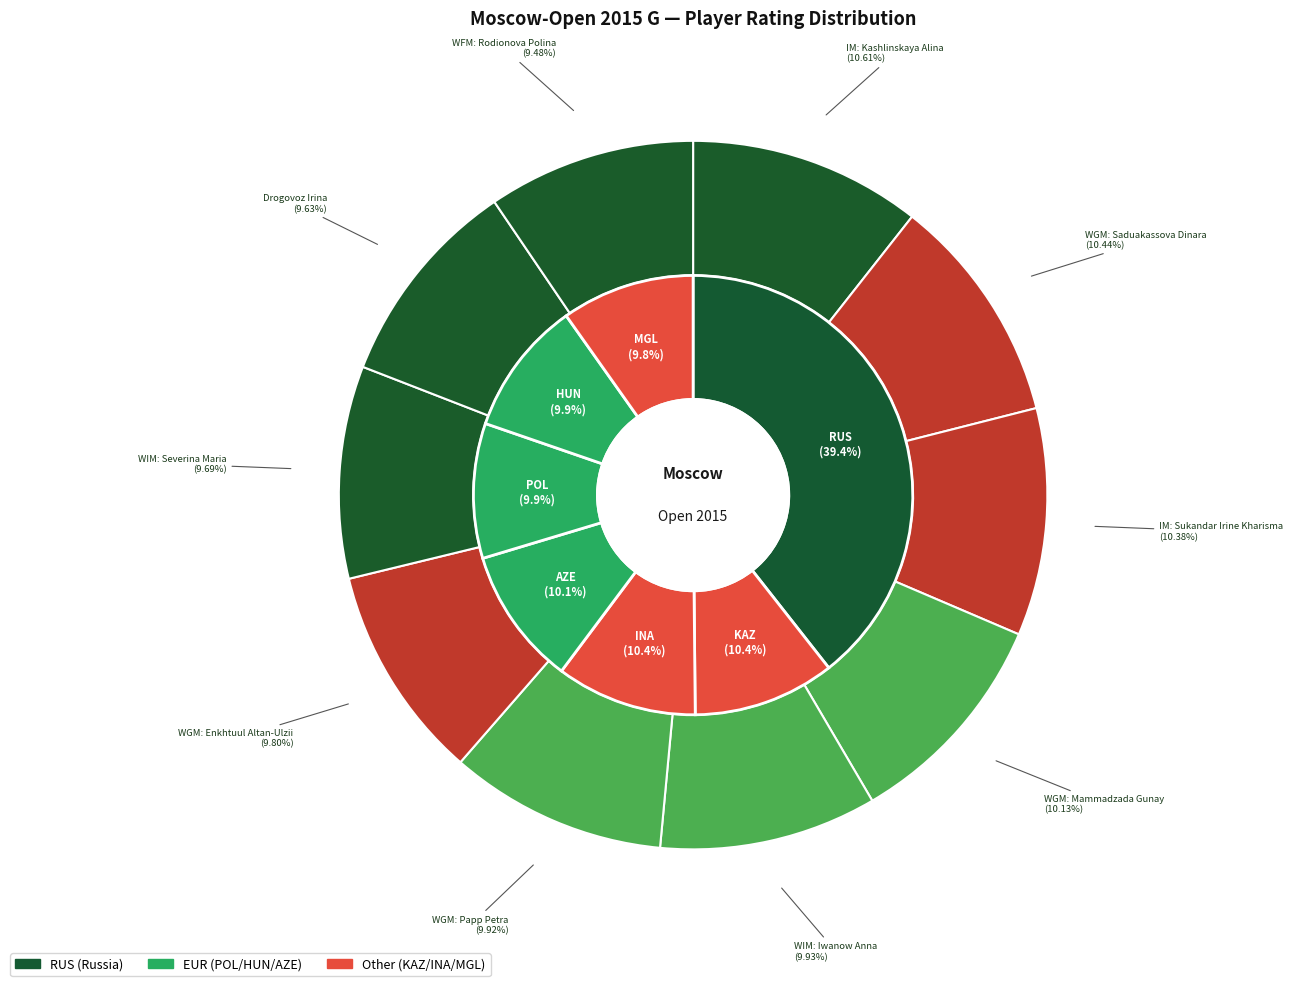

To the nearest percent, what is the combined percentage of Iwanow Anna and Sukandar Irine Kharisma?

20%